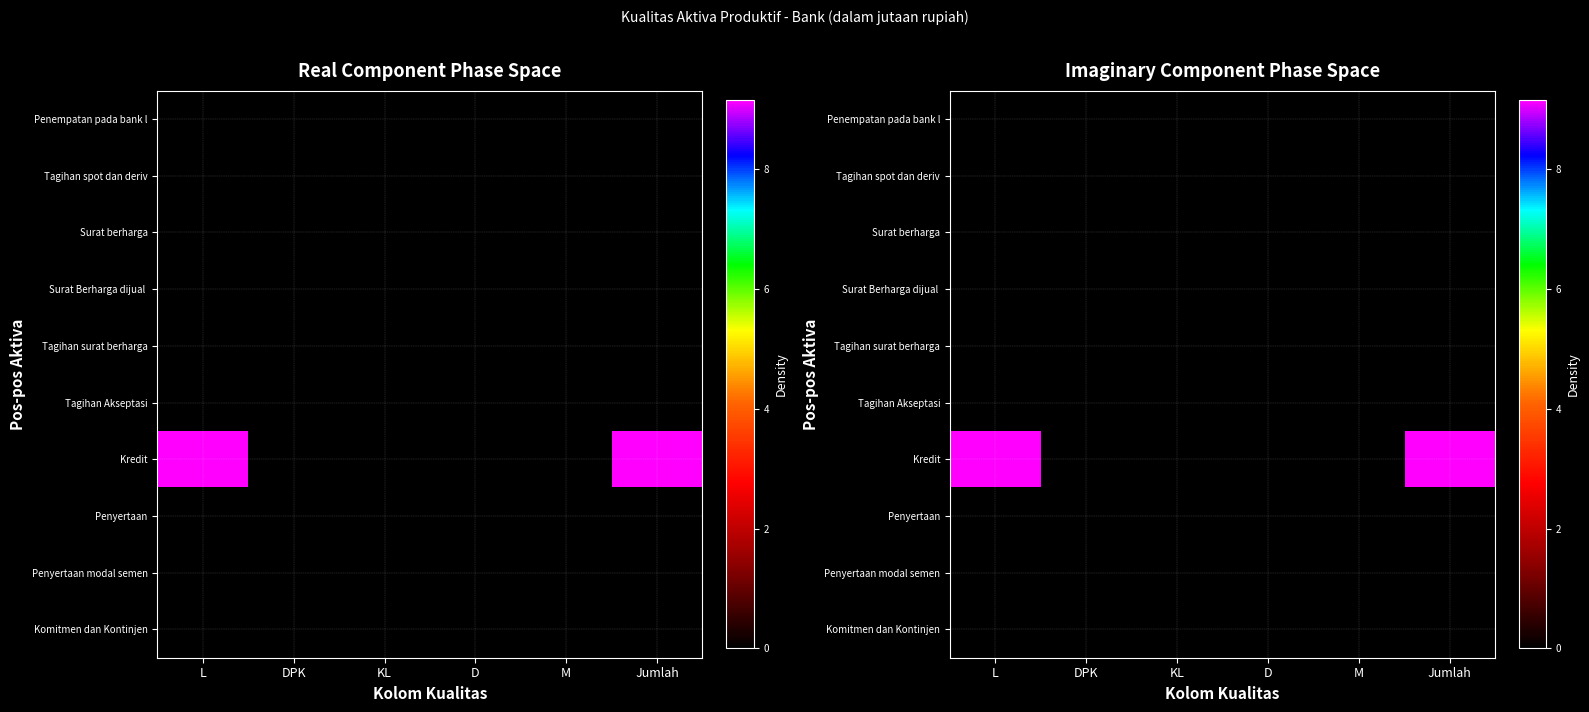

The value of Kredit at Jumlah is 3.1. True or false?

False